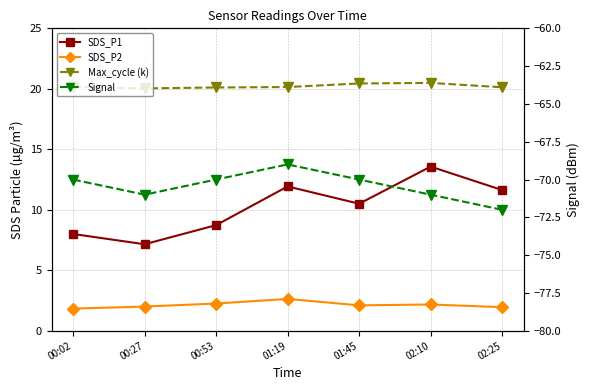

Which series has the widest spread of values?

SDS_P1